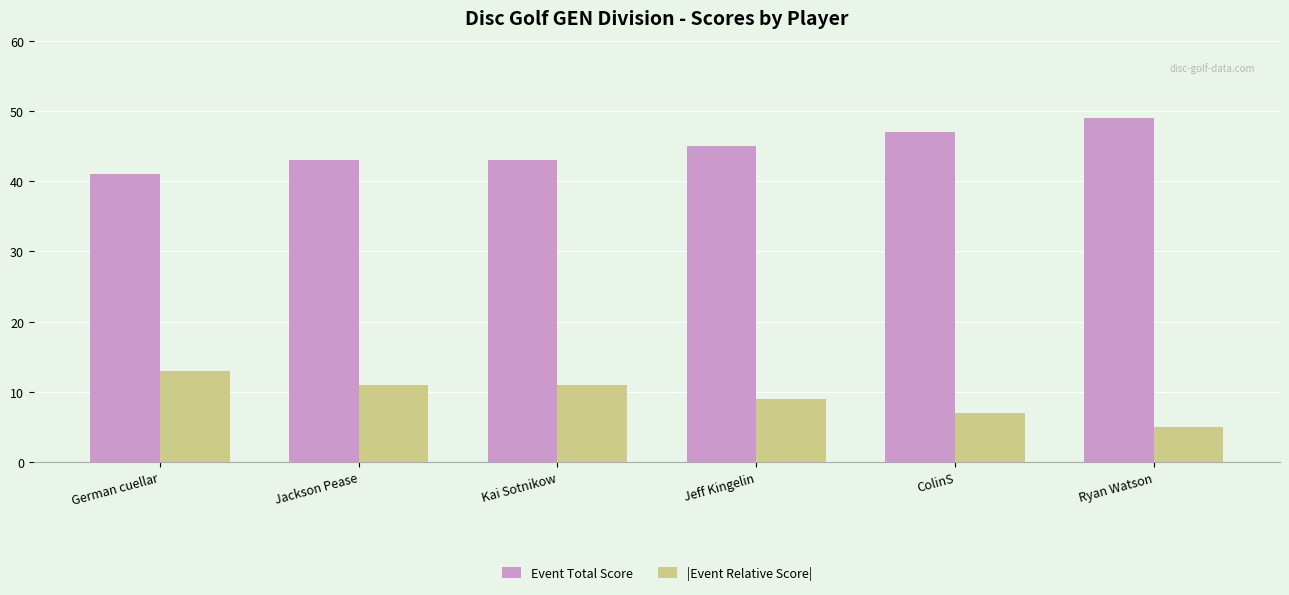

What is the spread (max minus min) of values at Ryan Watson?

44